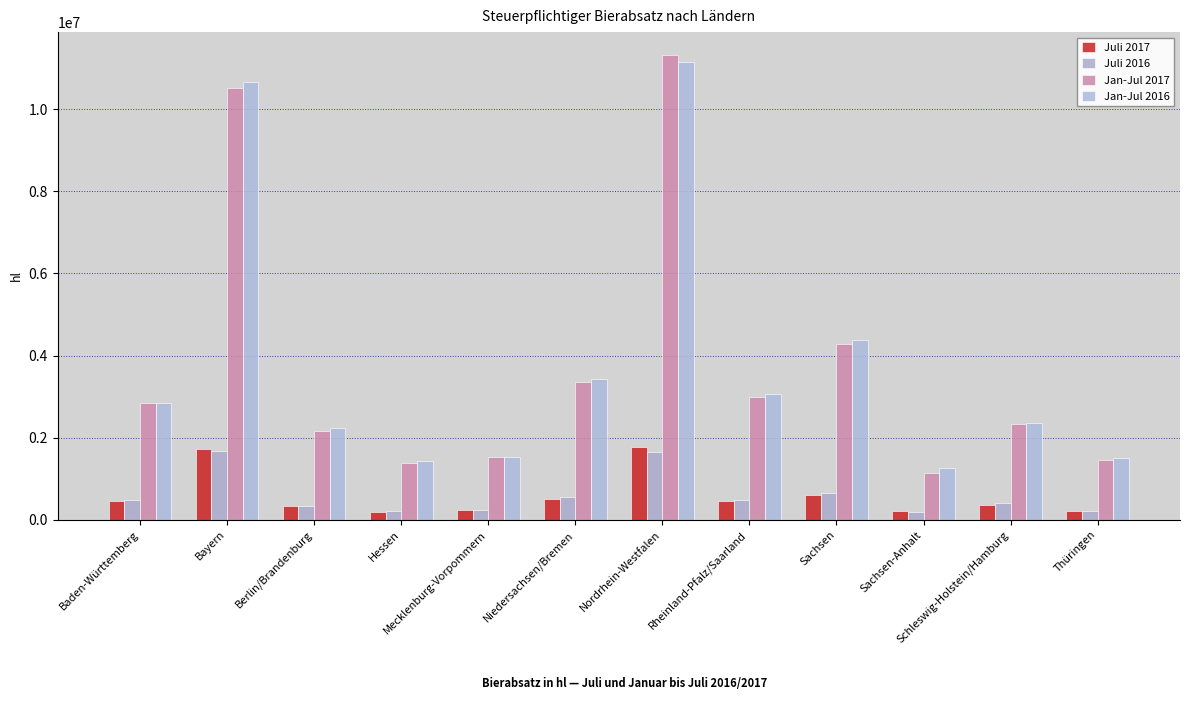

How many distinct data groups are displayed?

4